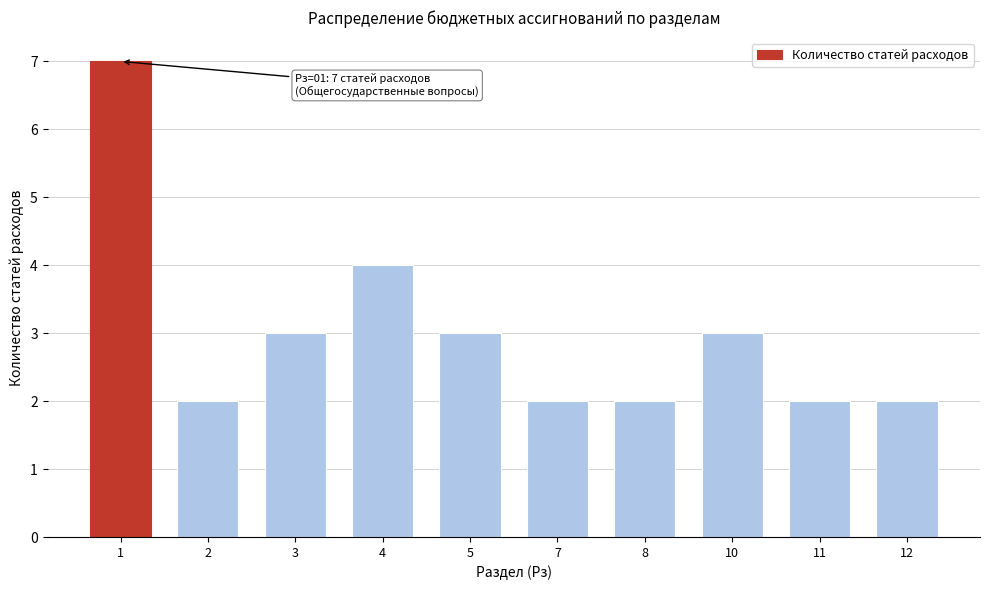

Reading left to right, what are all the values shown in this chart?

1=7	2=2	3=3	4=4	5=3	7=2	8=2	10=3	11=2	12=2